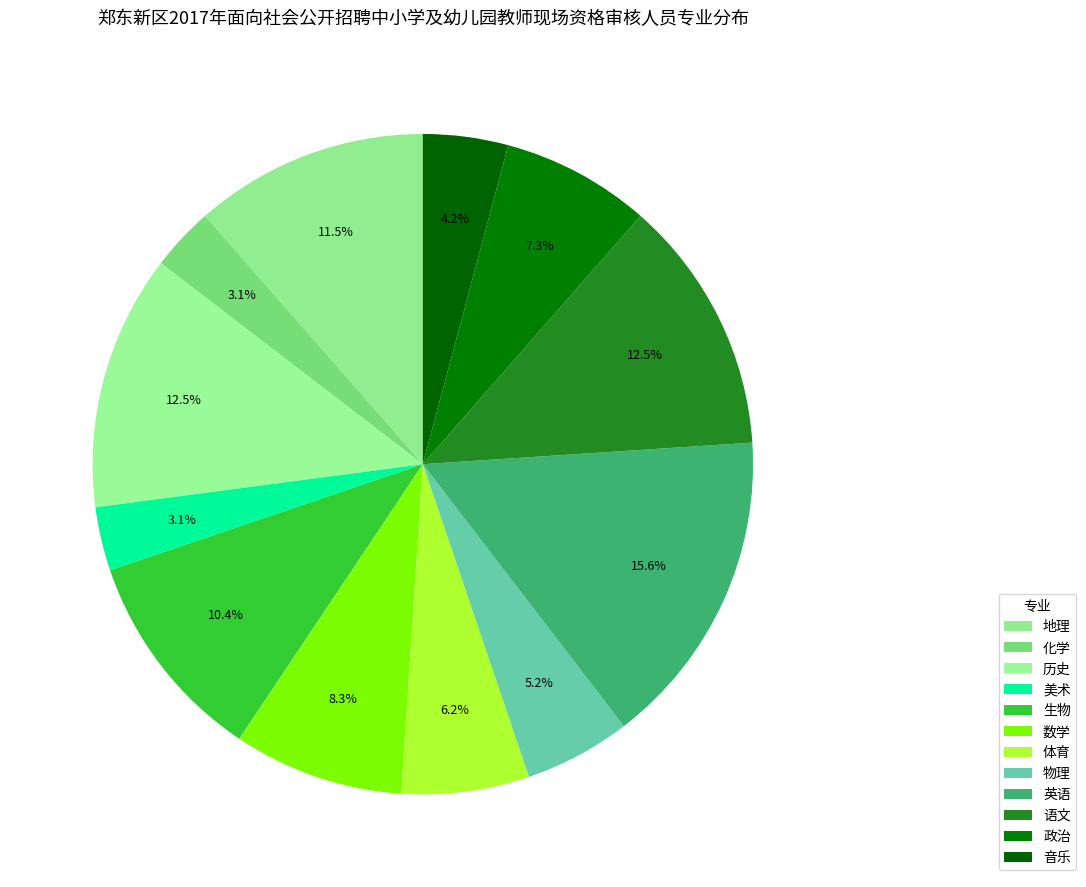

Which has a higher value, 体育 or 政治?

政治